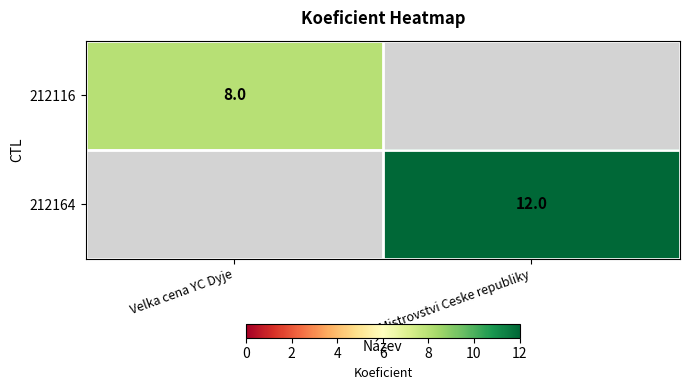

Is it true that 212164 equals 18 at Mistrovstvi Ceske republiky?

False